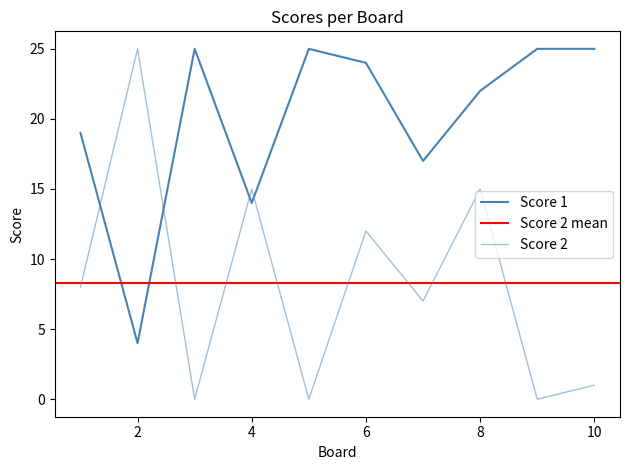

Which category has the highest value across all series?

3